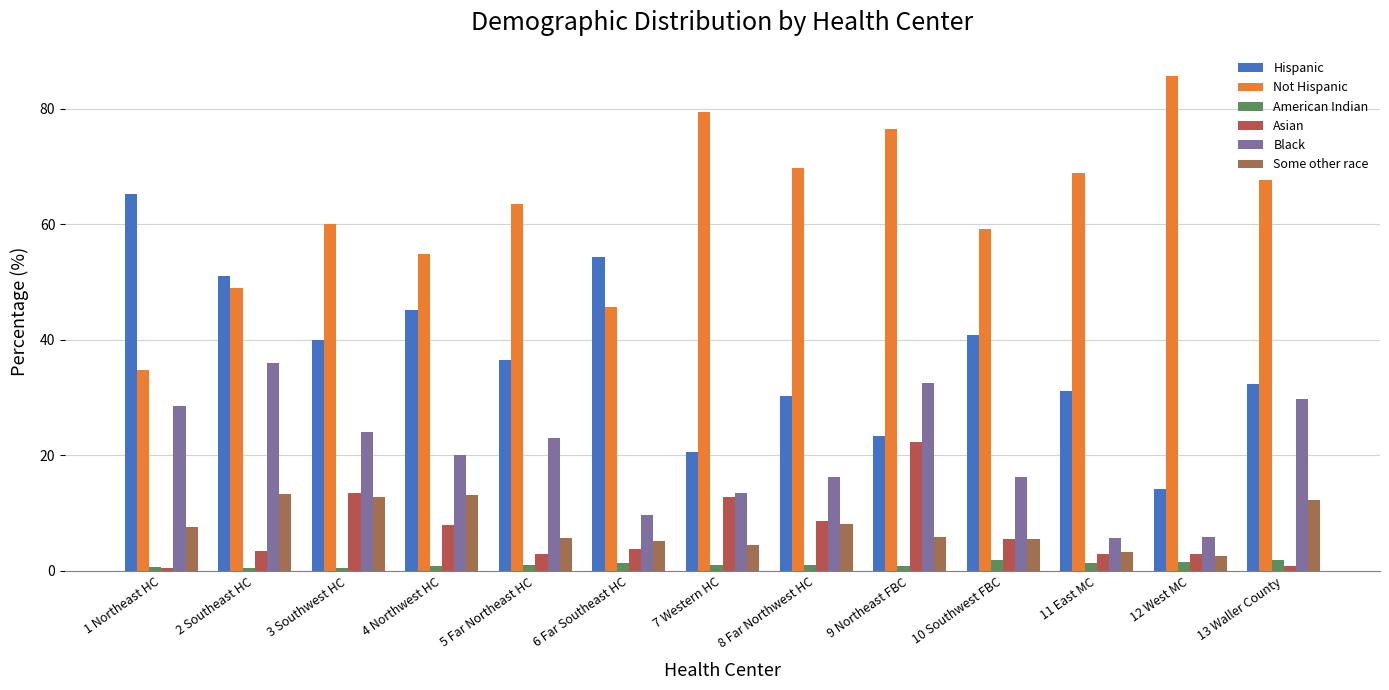

List the labels in order of Not Hispanic value, smallest first.

1 Northeast HC, 6 Far Southeast HC, 2 Southeast HC, 4 Northwest HC, 10 Southwest FBC, 3 Southwest HC, 5 Far Northeast HC, 13 Waller County, 11 East MC, 8 Far Northwest HC, 9 Northeast FBC, 7 Western HC, 12 West MC